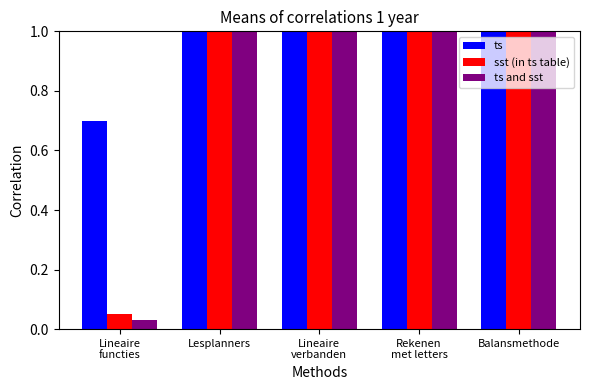

What is the total value across all series at Lesplanners?

3.0